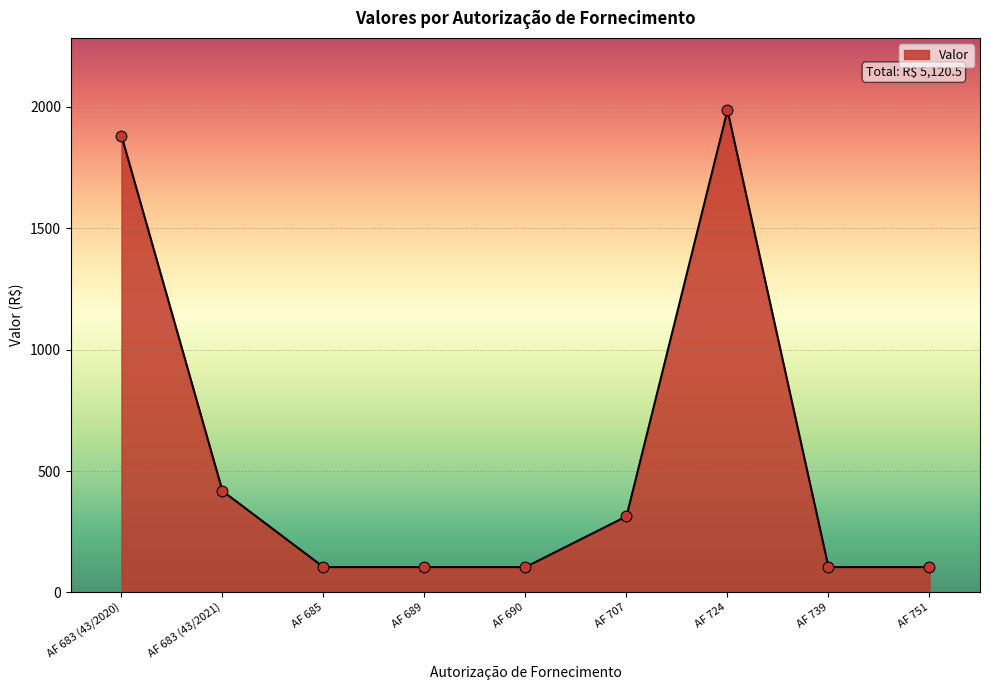

Approximately how many times larger is the value at AF 683 (43/2021) compared to AF 689?

4.0